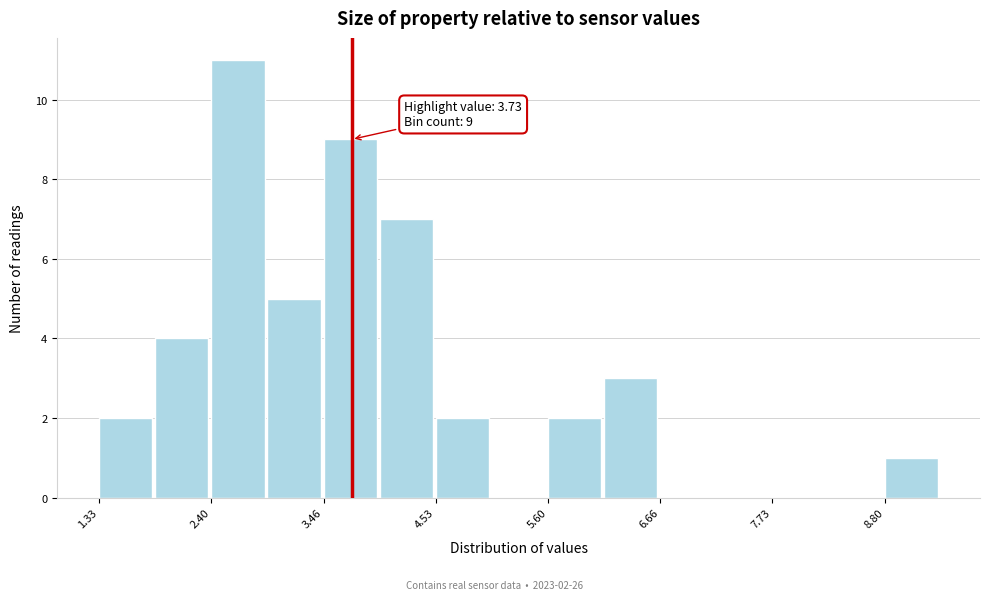

Around what value on the x-axis is the tallest bar? Give the approximate position of its centre, as read against the axis.

2.6